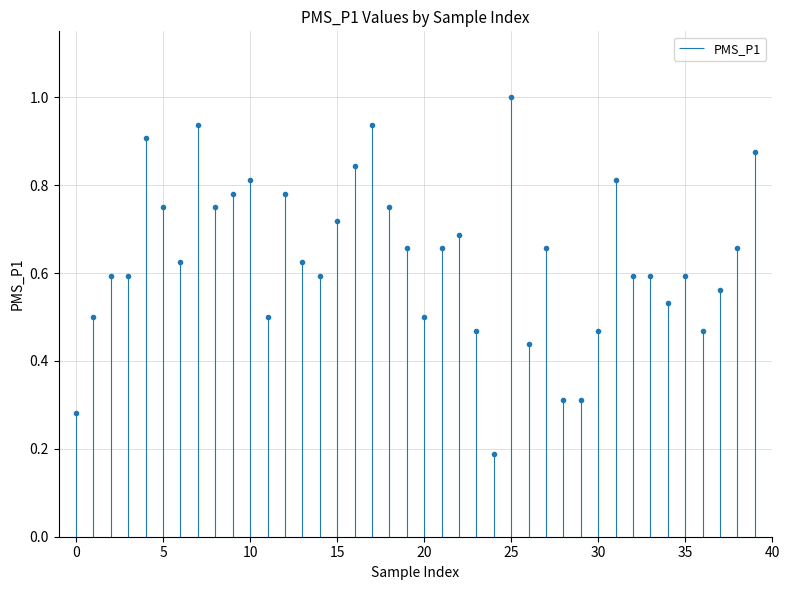

Reading left to right, what are all the values shown in this chart?

0.3	0.5	0.6	0.6	0.9	0.7	0.6	0.9	0.7	0.8	0.8	0.5	0.8	0.6	0.6	0.7	0.8	0.9	0.7	0.7	0.5	0.7	0.7	0.5	0.2	1.0	0.4	0.7	0.3	0.3	0.5	0.8	0.6	0.6	0.5	0.6	0.5	0.6	0.7	0.9